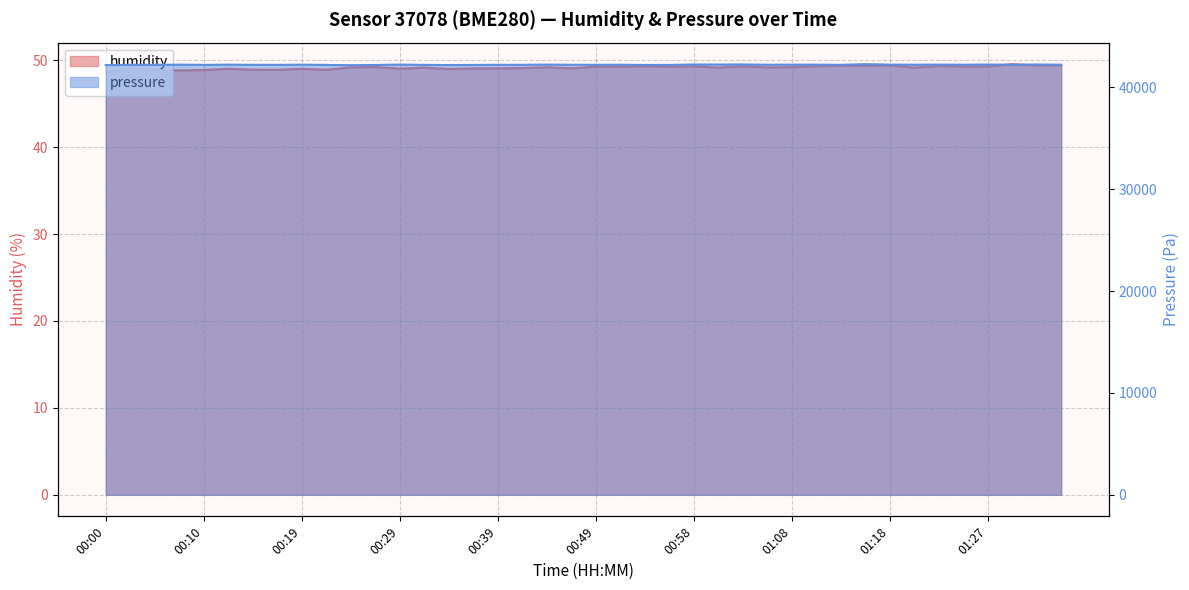

Where does the pressure series first go above 42232?

00:07